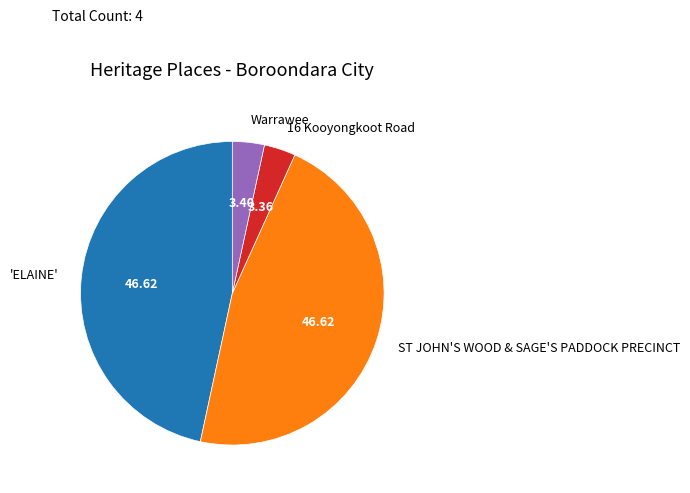

How many segments does this pie chart have?

4